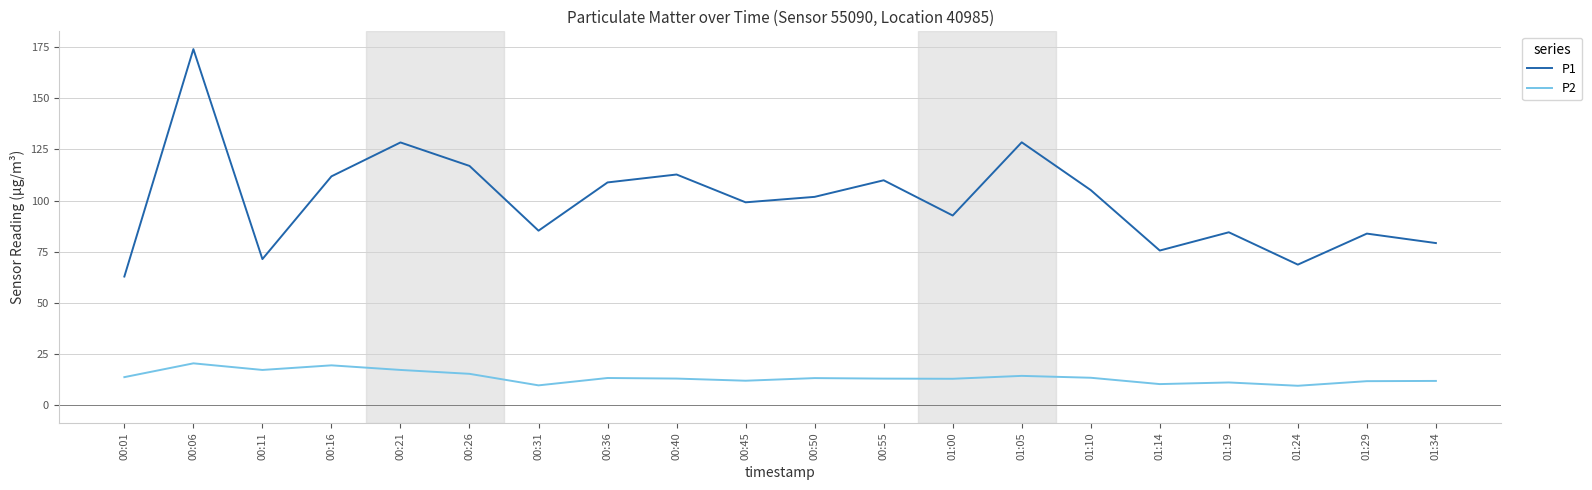

Is the value of P1 at 01:34 greater than the value of P2 at 01:29?

Yes